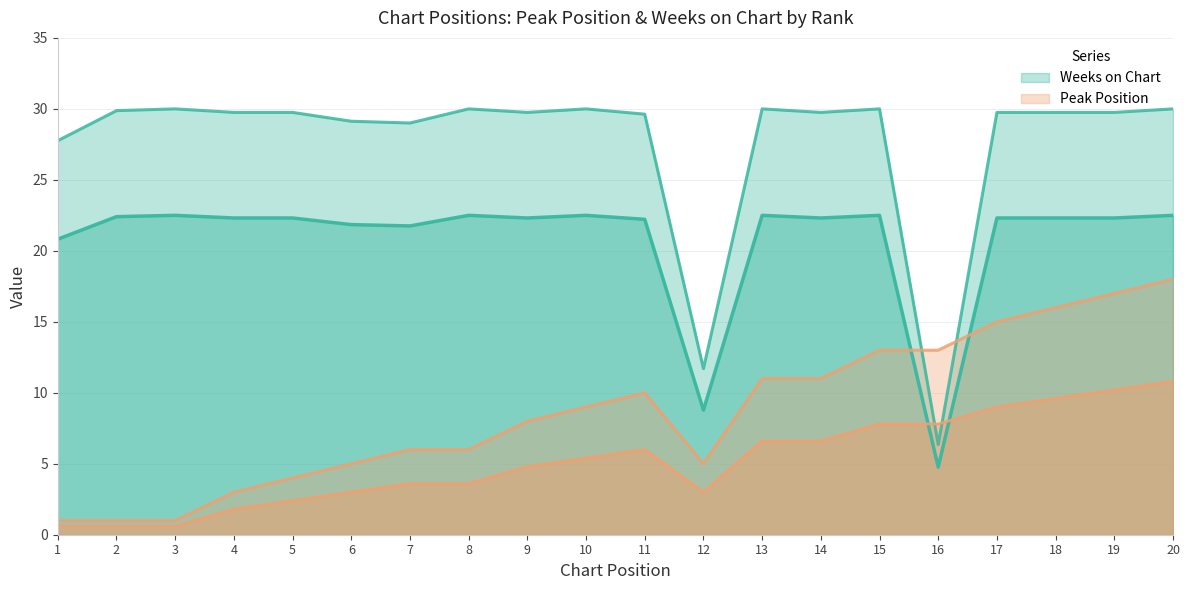

Which series has the largest range (max minus min)?

Weeks on Chart